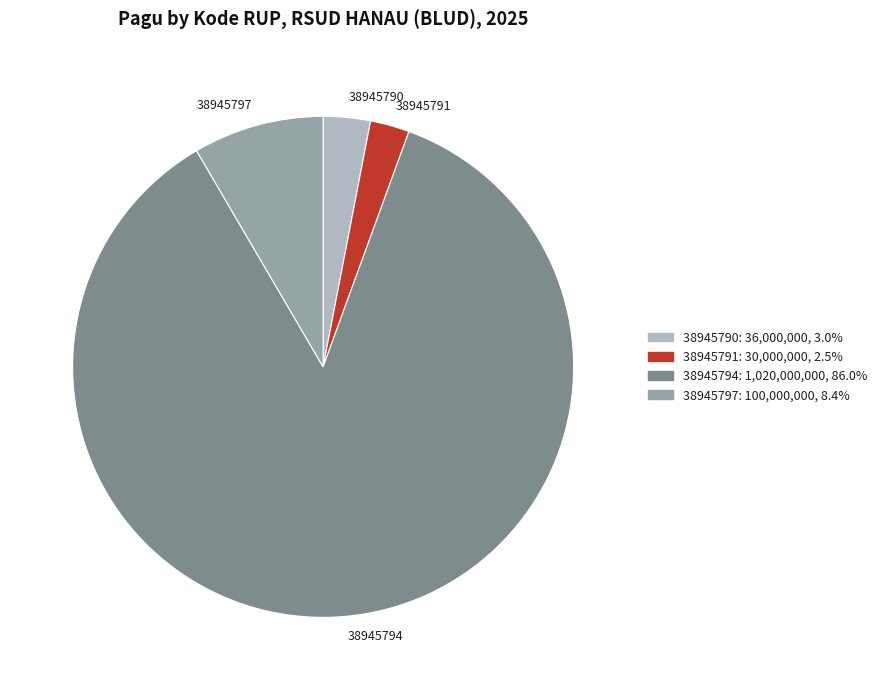

How many segments does this pie chart have?

4